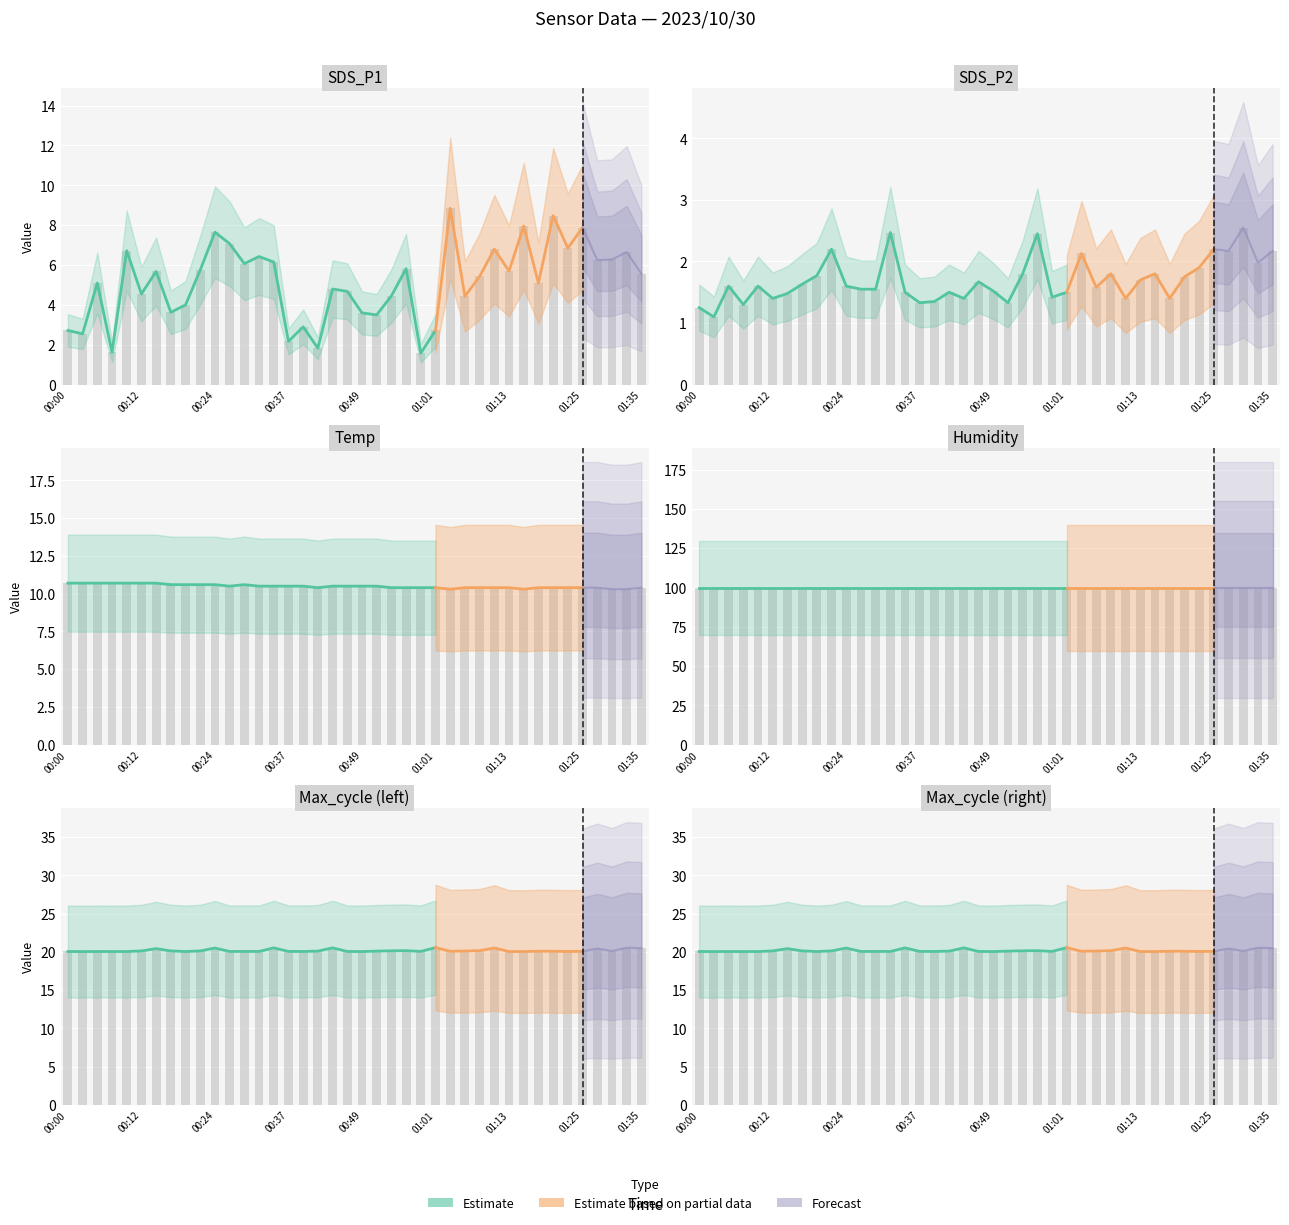

Count the number of categories in the chart.

40